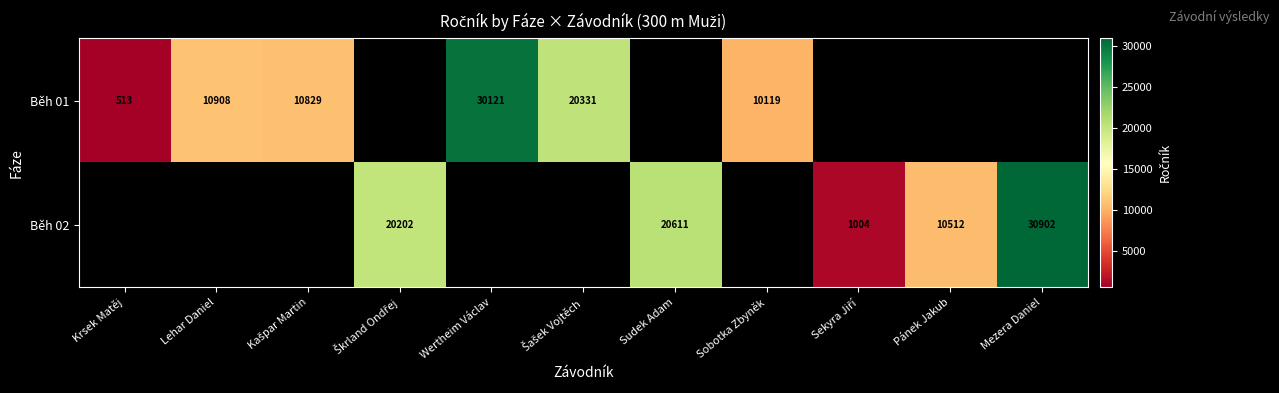

Is it true that Běh 01 equals 30121 at Wertheim Václav?

True